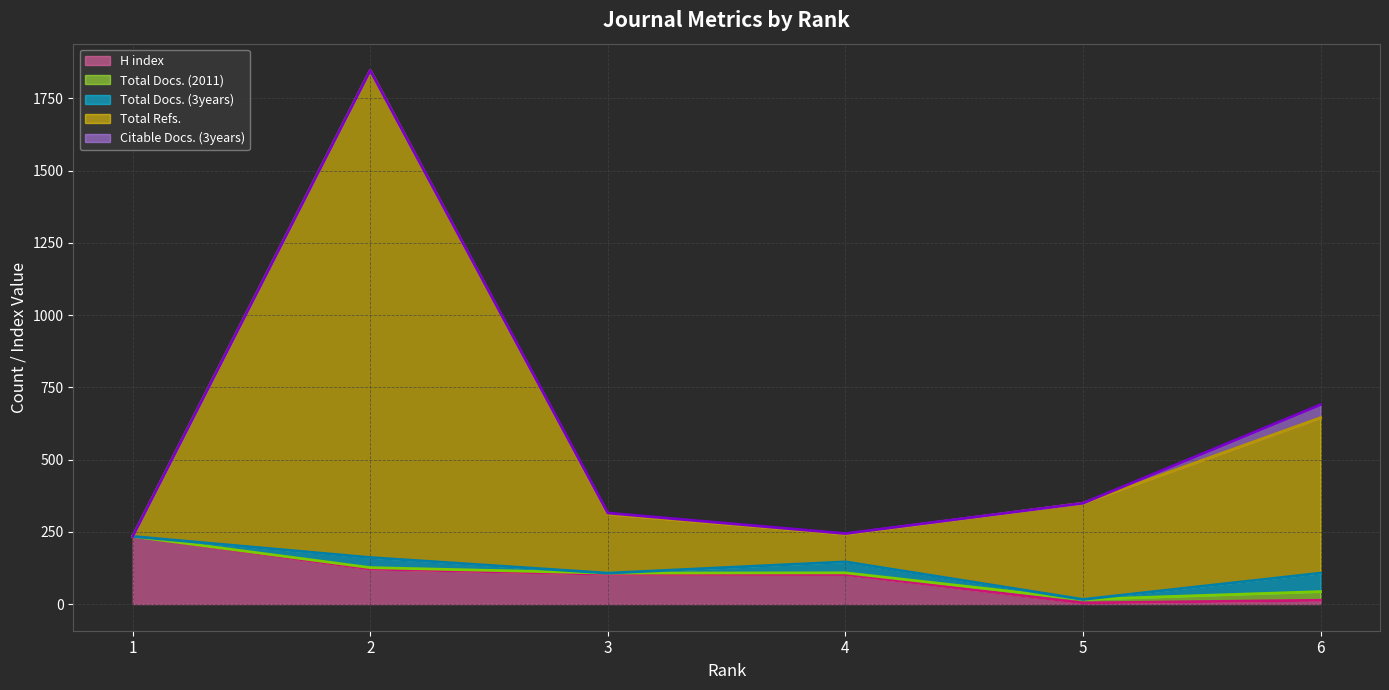

Reading right to left, extract all data points from this chart.

H index (line): 6=13	5=4	4=102	3=103	2=121	1=234
Total Docs. (2011) (line): 6=43	5=16	4=108	3=107	2=126	1=234
Total Docs. (3years) (line): 6=107	5=16	4=146	3=107	2=161	1=234
Total Refs. (line): 6=645	5=349	4=242	3=311	2=1847	1=234
Citable Docs. (3years) (line): 6=690	5=349	4=244	3=315	2=1847	1=234